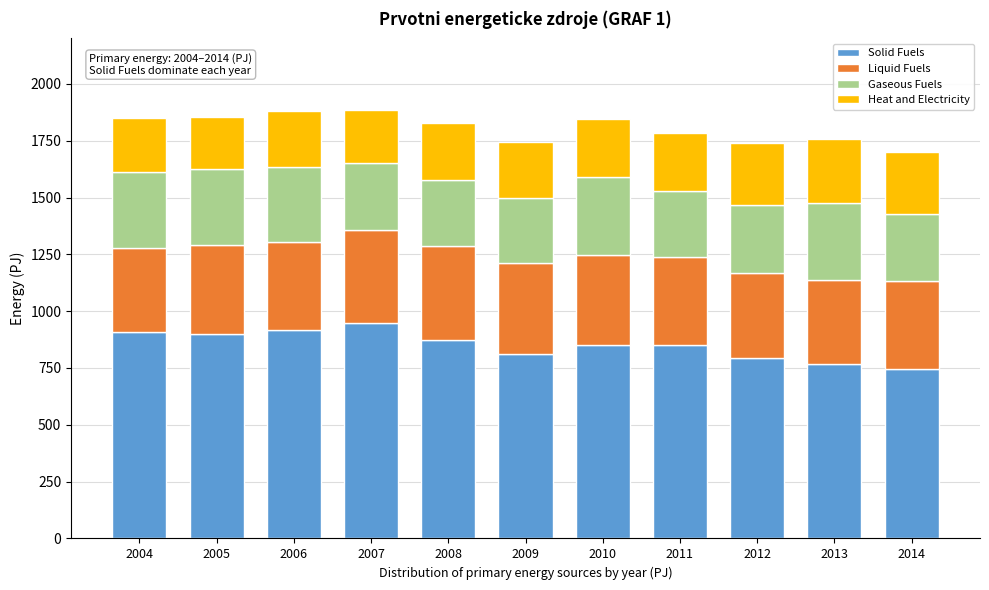

What is the approximate value of Solid Fuels at 2007?

948.0